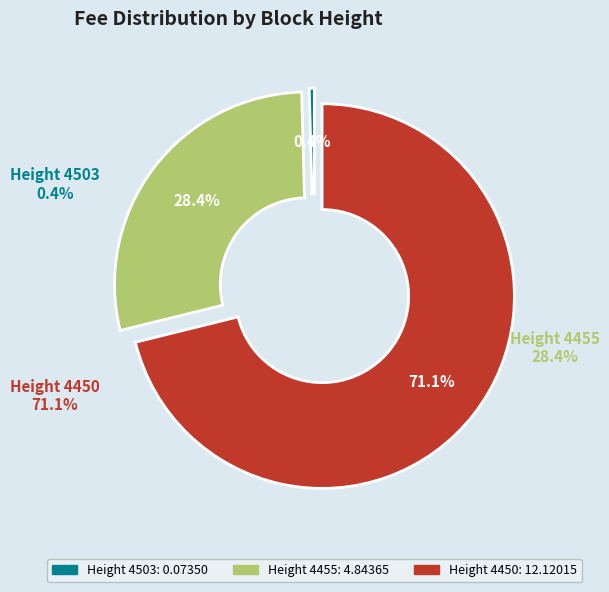

How many segments does this pie chart have?

3